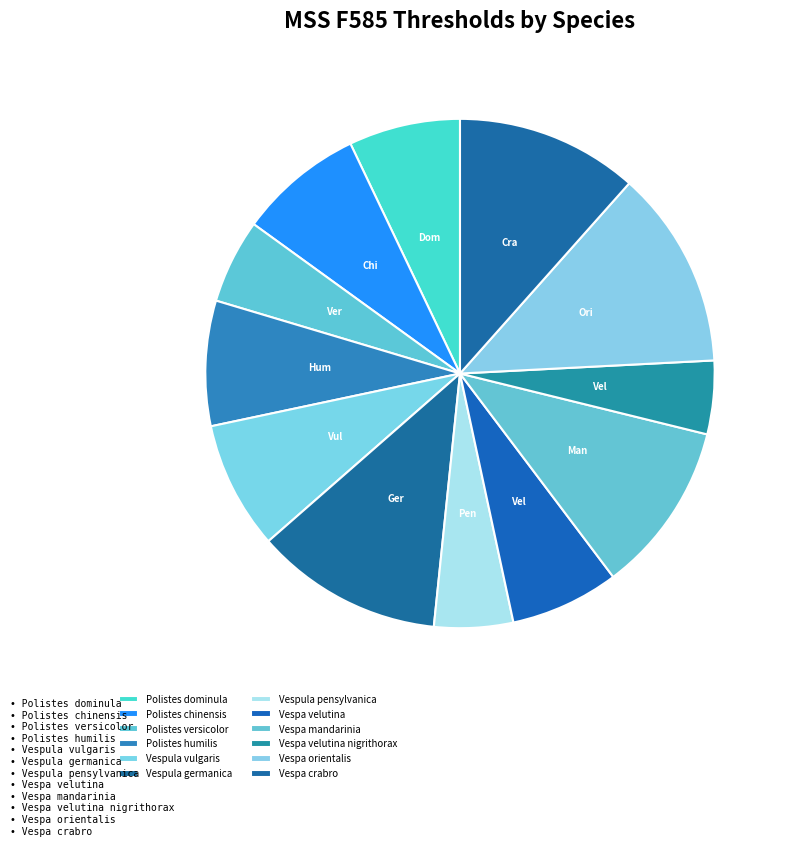

To the nearest percent, what is the combined percentage of Vespula vulgaris and Vespa velutina?

15%